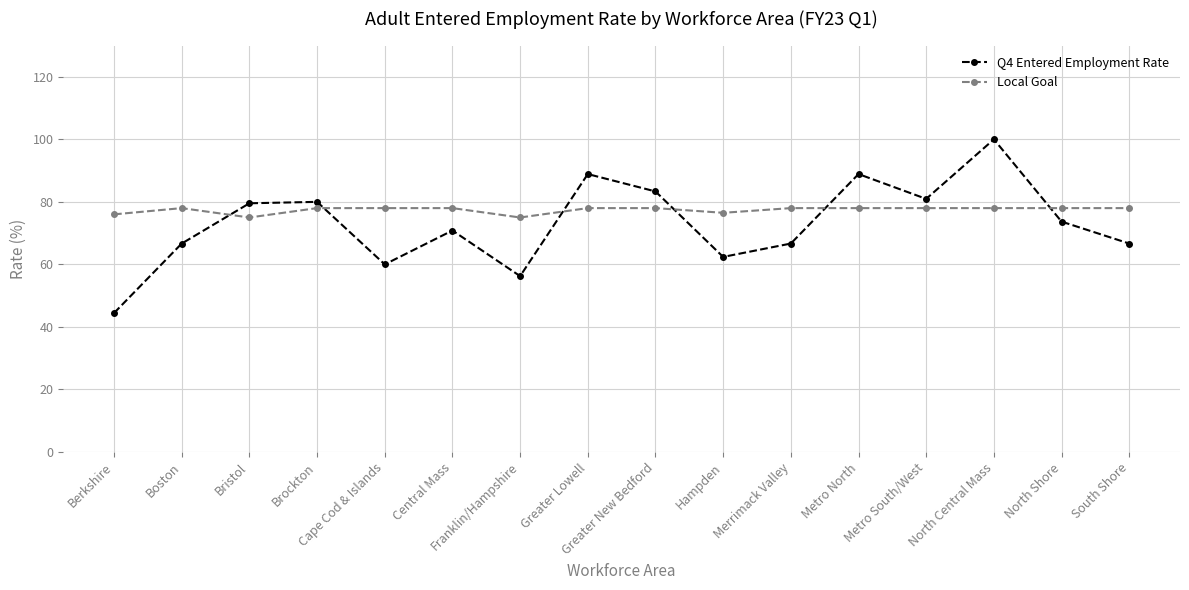

The Q4 Entered Employment Rate series shows 88.9 at Metro North. True or false?

True